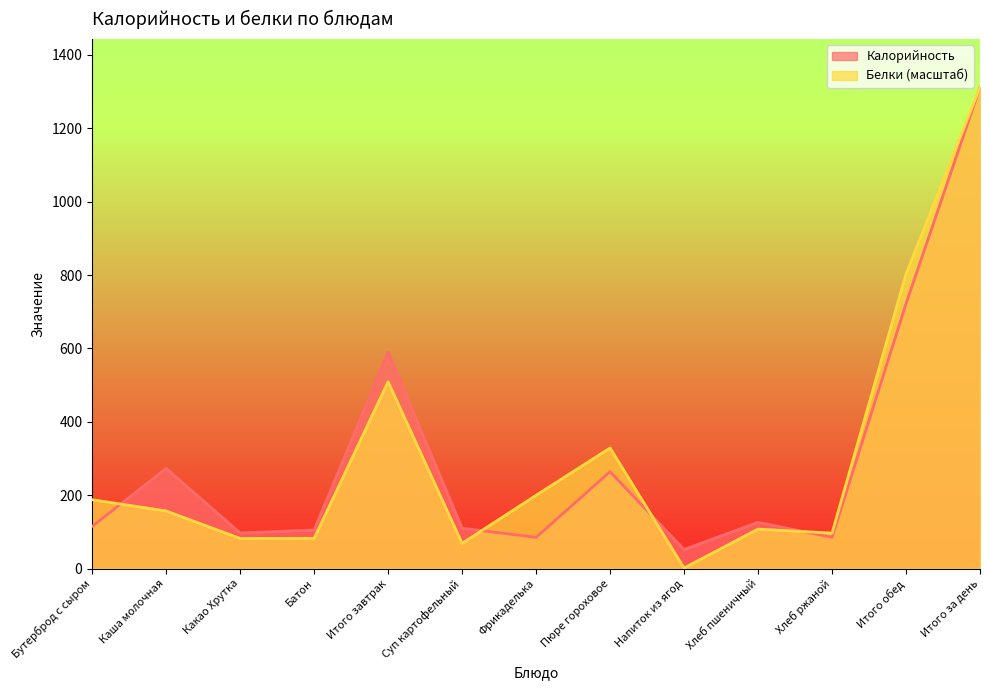

What are all the series names shown in the legend?

Калорийность, Белки (масштаб)